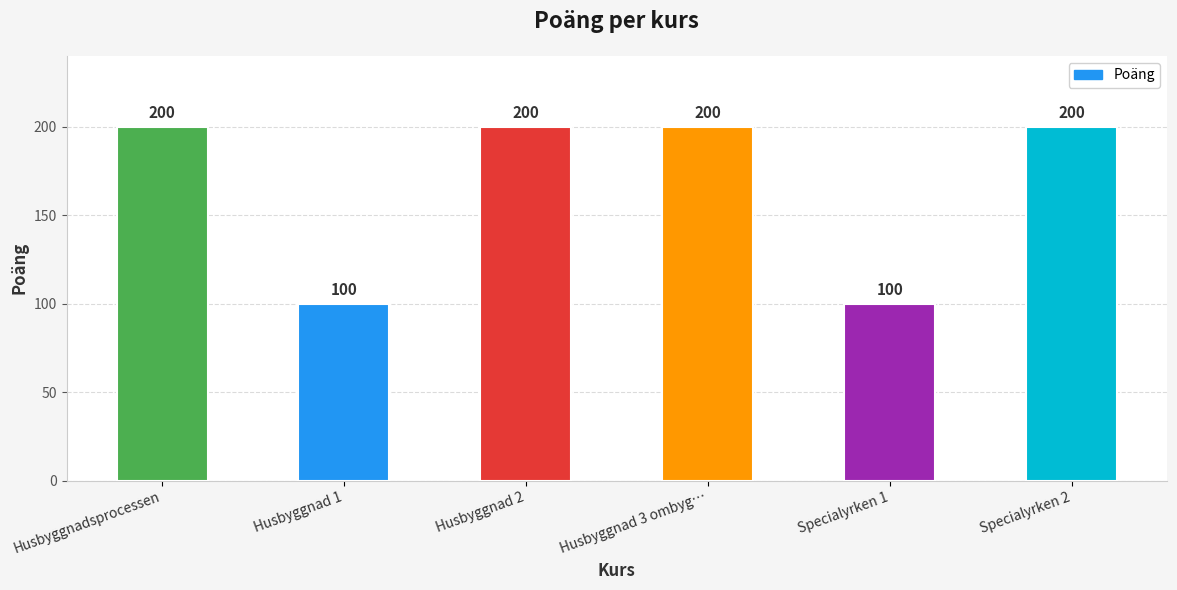

How many bars are there in total?

6